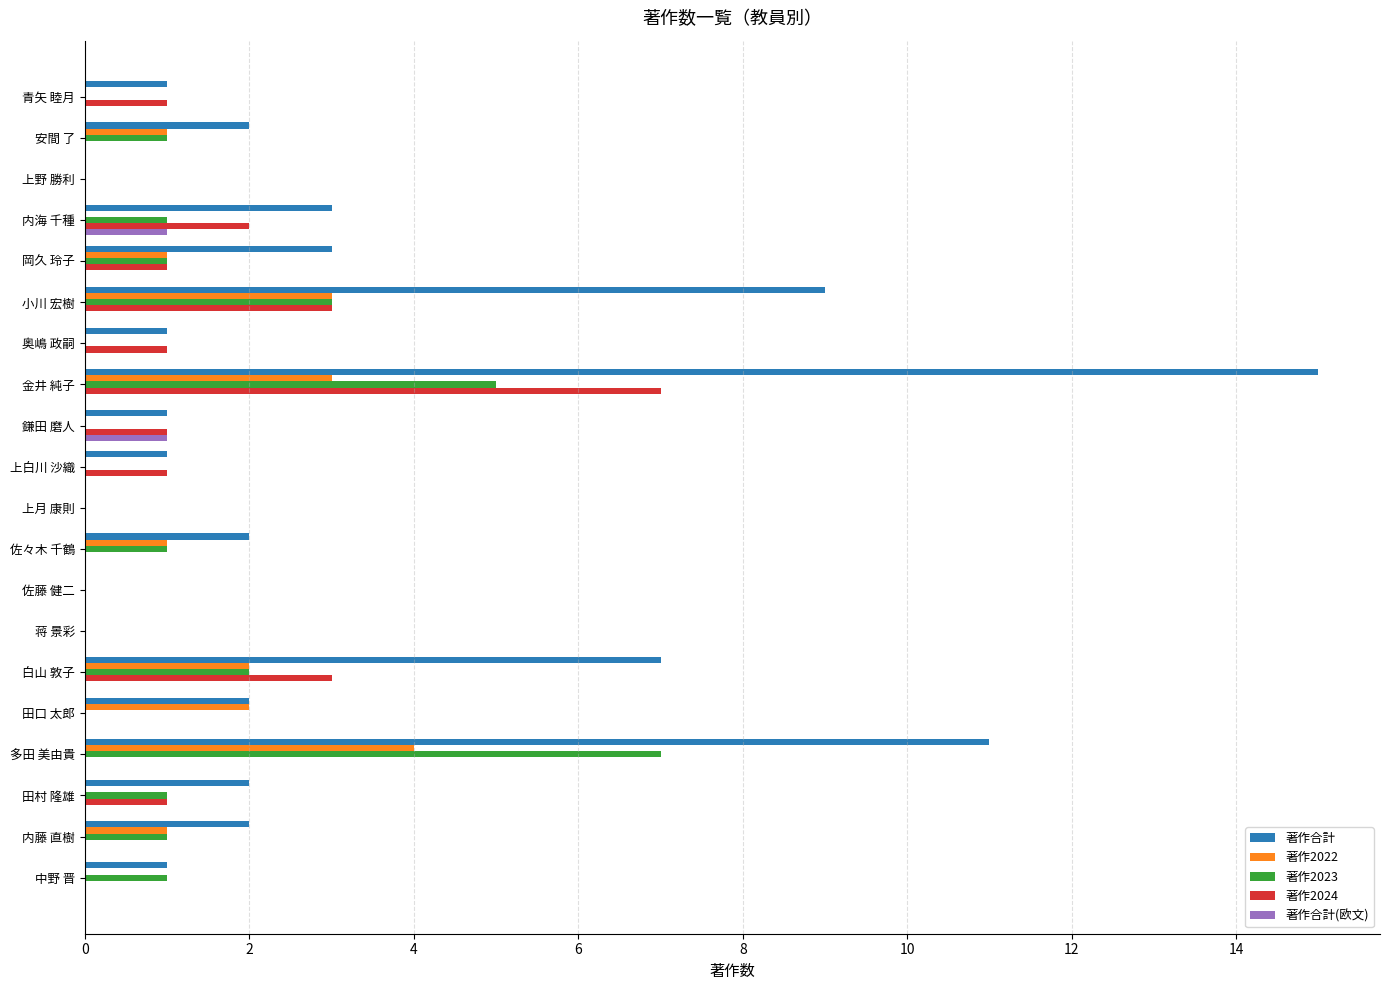

Which series has the largest total across all categories?

著作合計